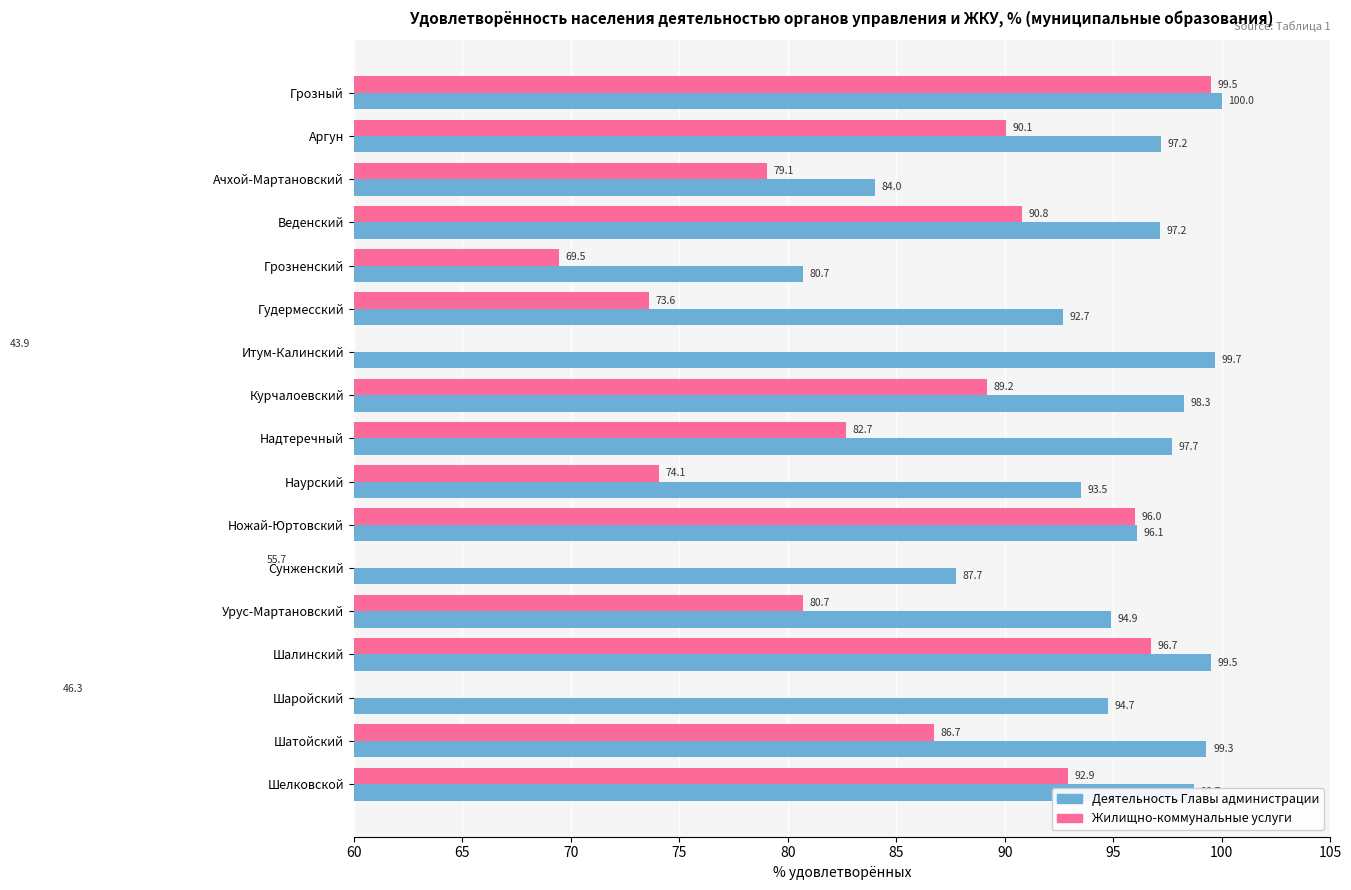

What are all the series names shown in the legend?

Деятельность Главы администрации, Жилищно-коммунальные услуги